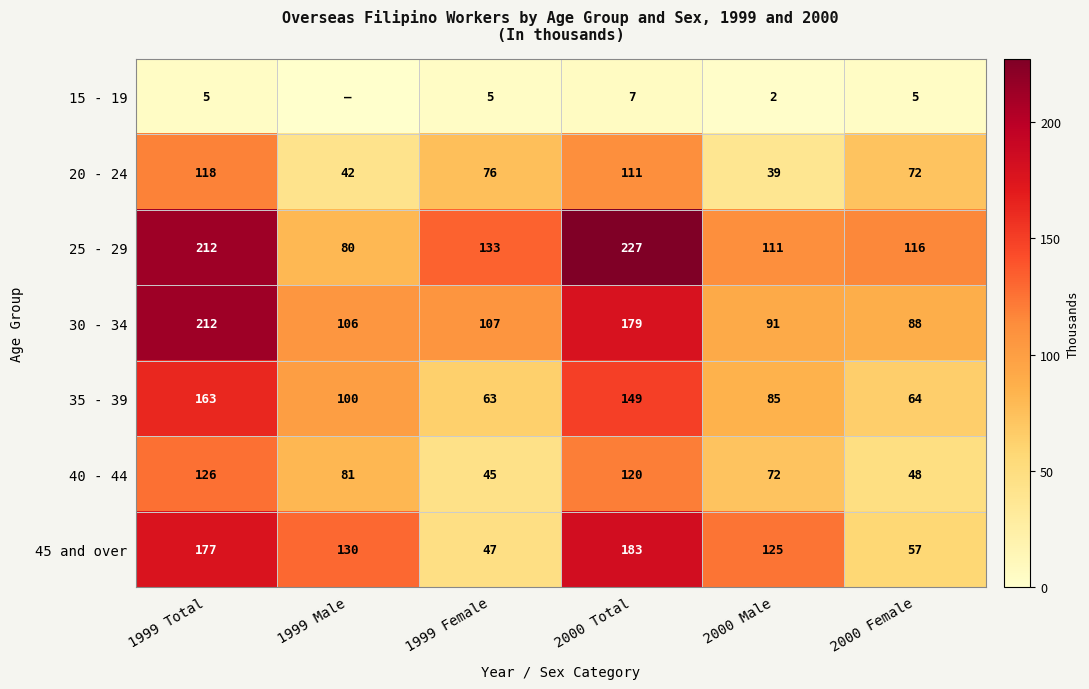

Rank the categories by 25 - 29 value from highest to lowest.

2000 Total, 1999 Total, 1999 Female, 2000 Female, 2000 Male, 1999 Male